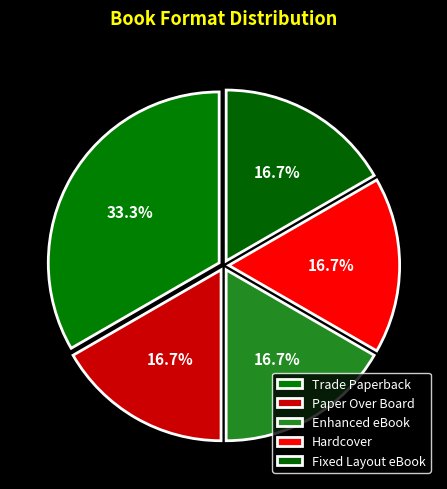

Is there any slice that represents more than half of the pie?

No